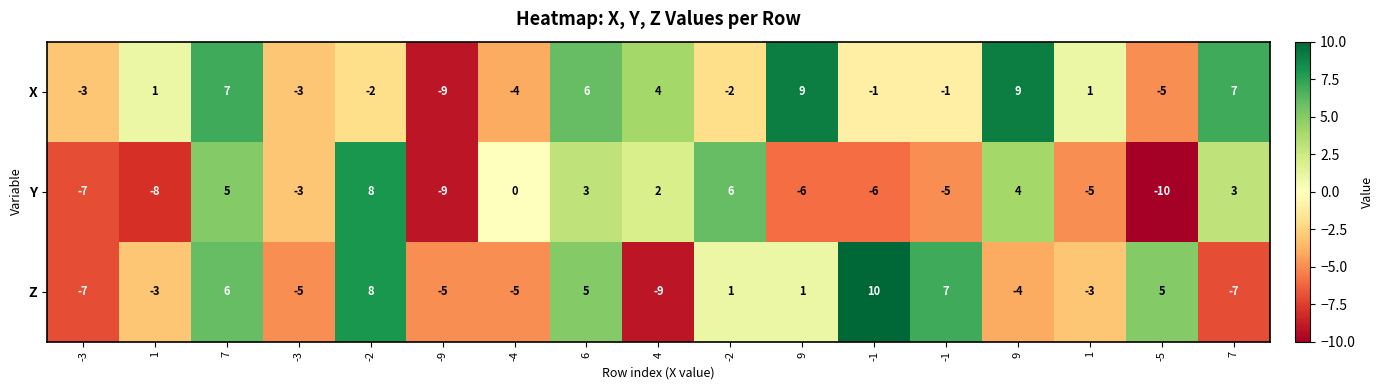

Reading left to right, transcribe all the data shown in this chart.

X: -3=-3	1=1	7=7	-3=-3	-2=-2	-9=-9	-4=-4	6=6	4=4	-2=-2	9=9	-1=-1	-1=-1	9=9	1=1	-5=-5	7=7
Y: -3=-7	1=-8	7=5	-3=-3	-2=8	-9=-9	-4=0	6=3	4=2	-2=6	9=-6	-1=-6	-1=-5	9=4	1=-5	-5=-10	7=3
Z: -3=-7	1=-3	7=6	-3=-5	-2=8	-9=-5	-4=-5	6=5	4=-9	-2=1	9=1	-1=10	-1=7	9=-4	1=-3	-5=5	7=-7